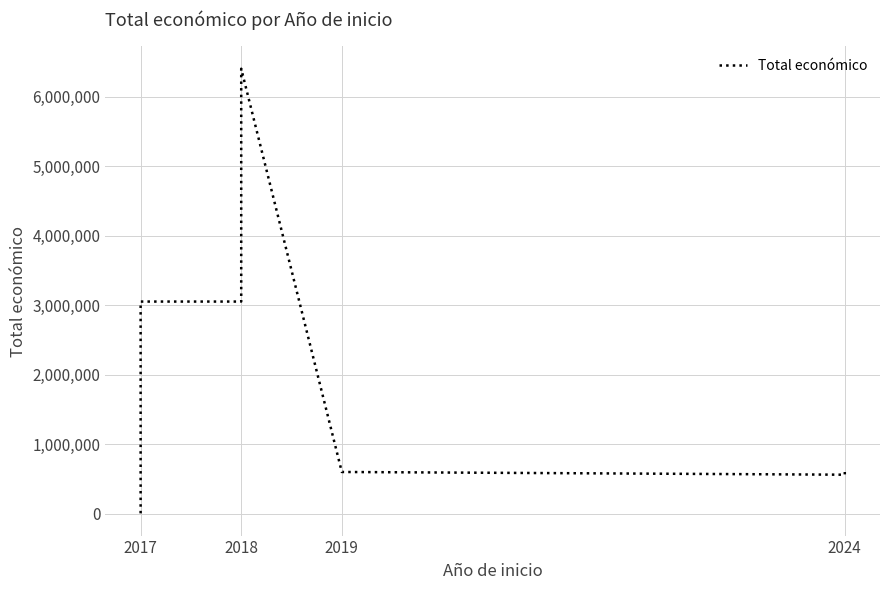

How many lines are shown in the chart?

1